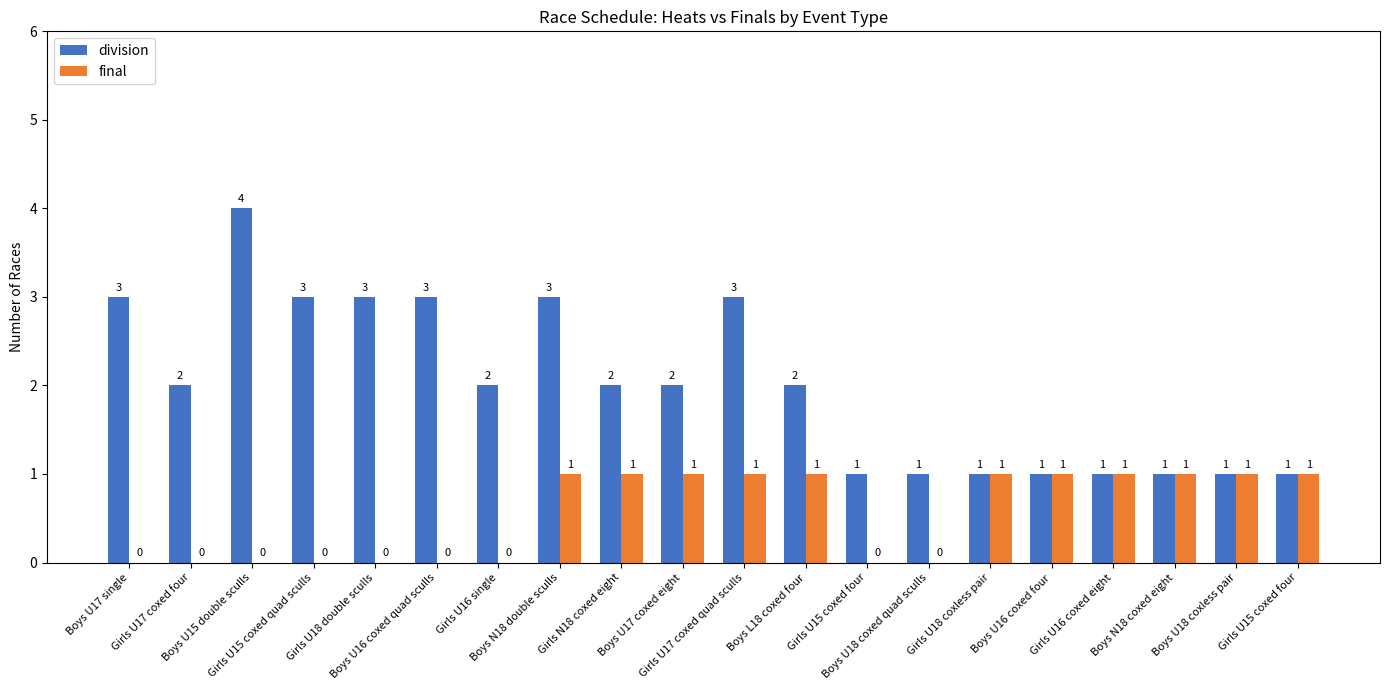

Count the number of categories in the chart.

20